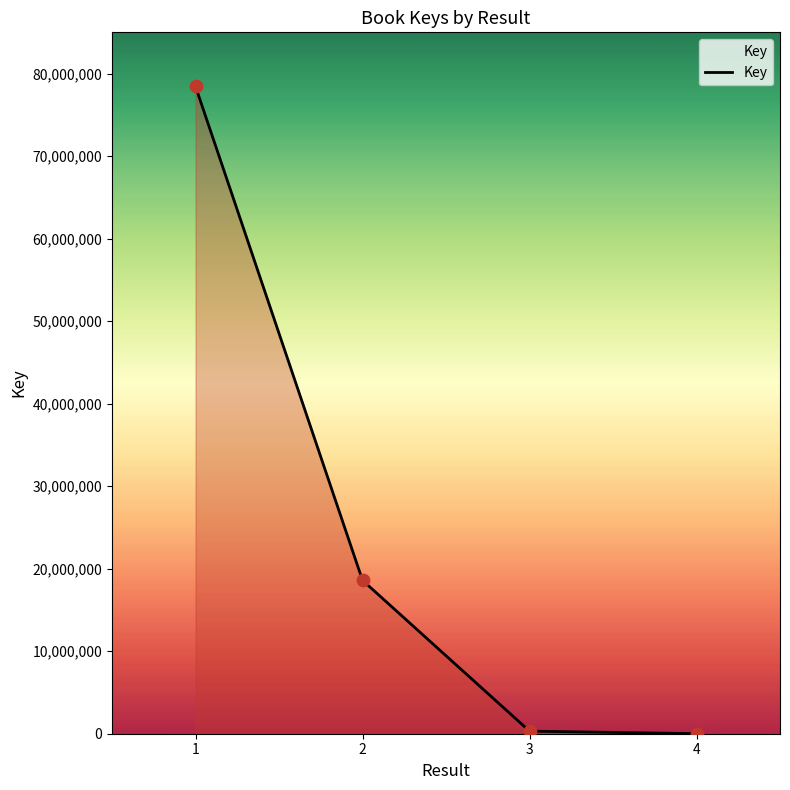

What is the change in value from 3 to 4?

-308052